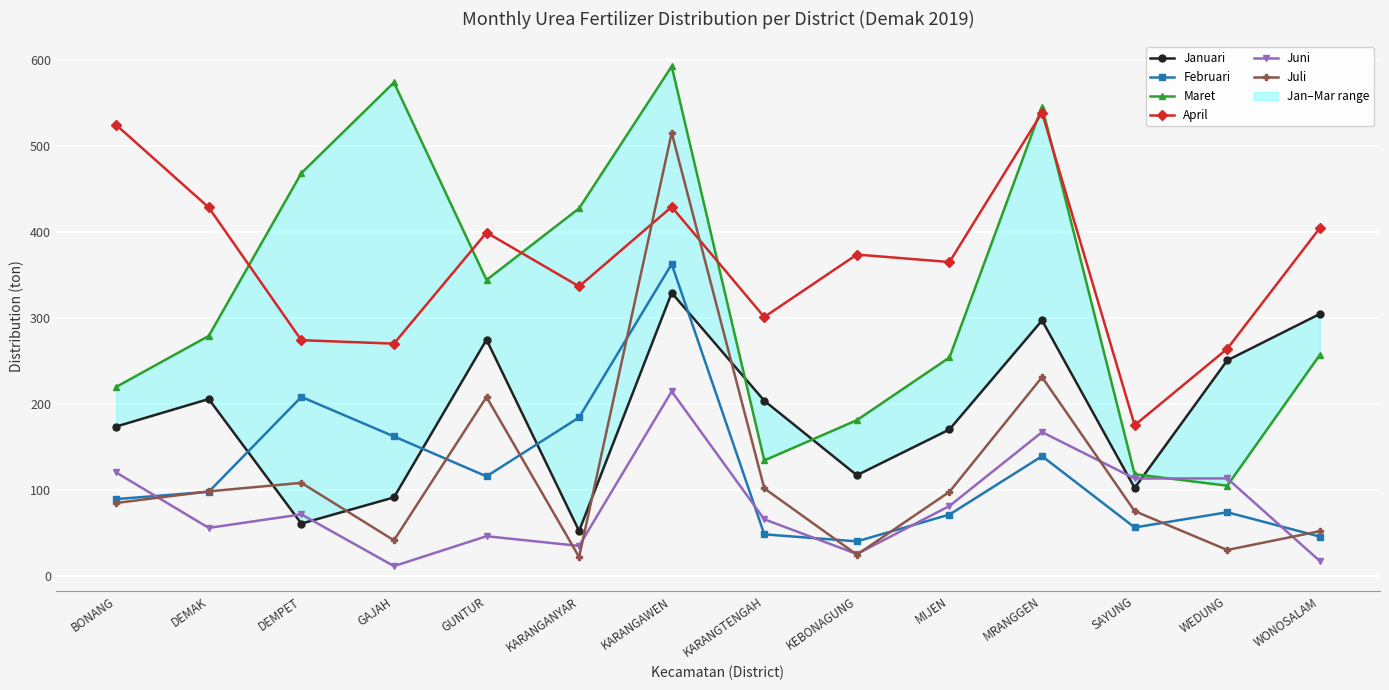

The value of Juli at BONANG is 19.6. True or false?

False